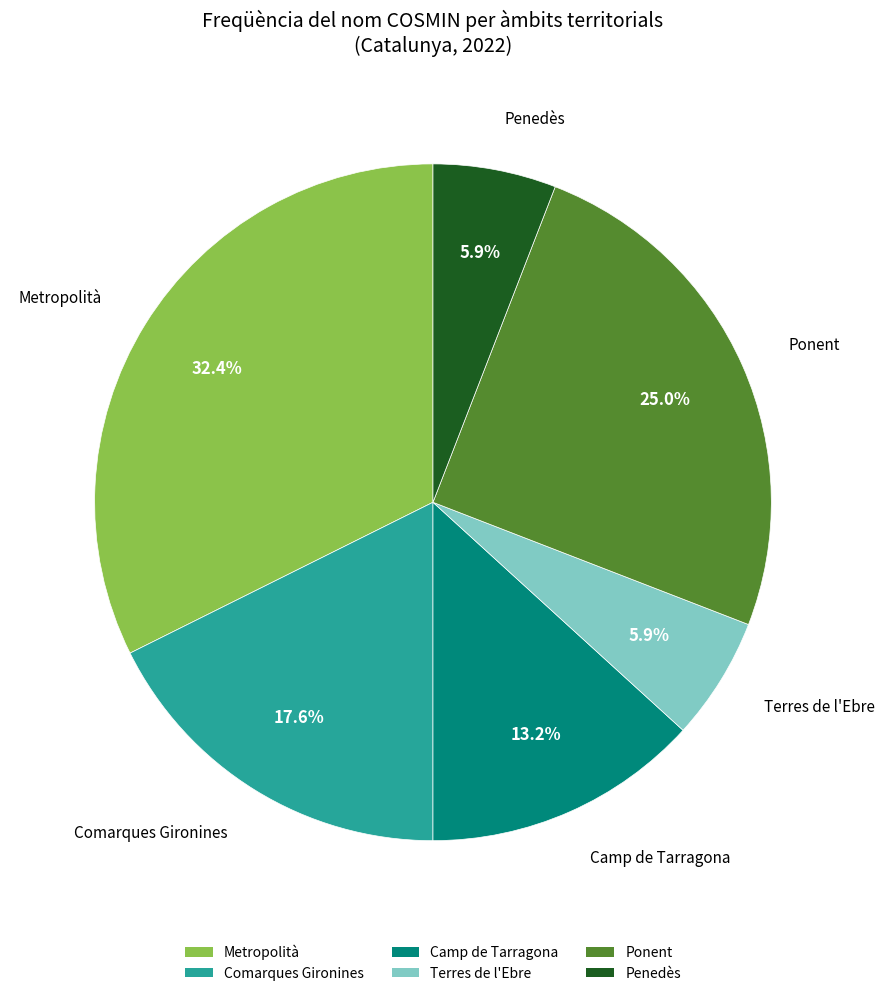

What percentage is the Penedès slice, to the nearest percent?

6%